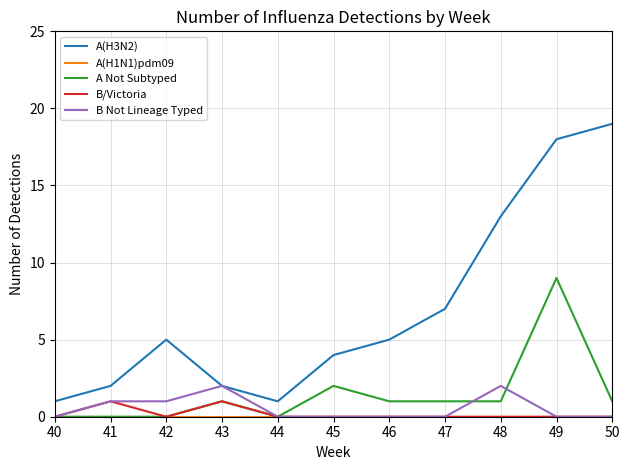

What is the spread (max minus min) of values at 49?

18